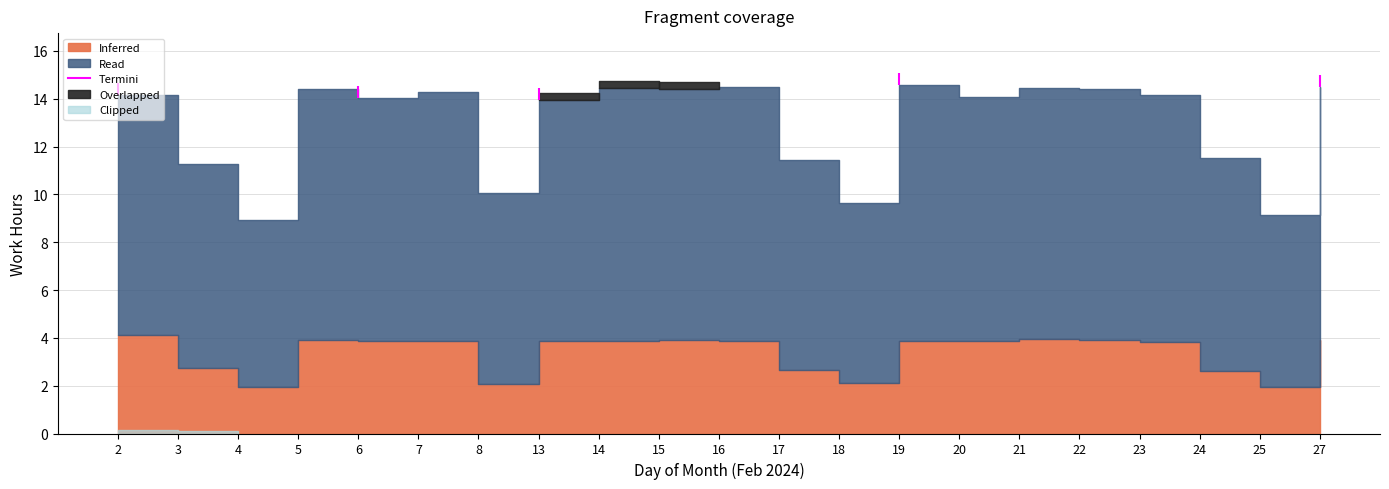

Where is Read nearest to the value 8?

8